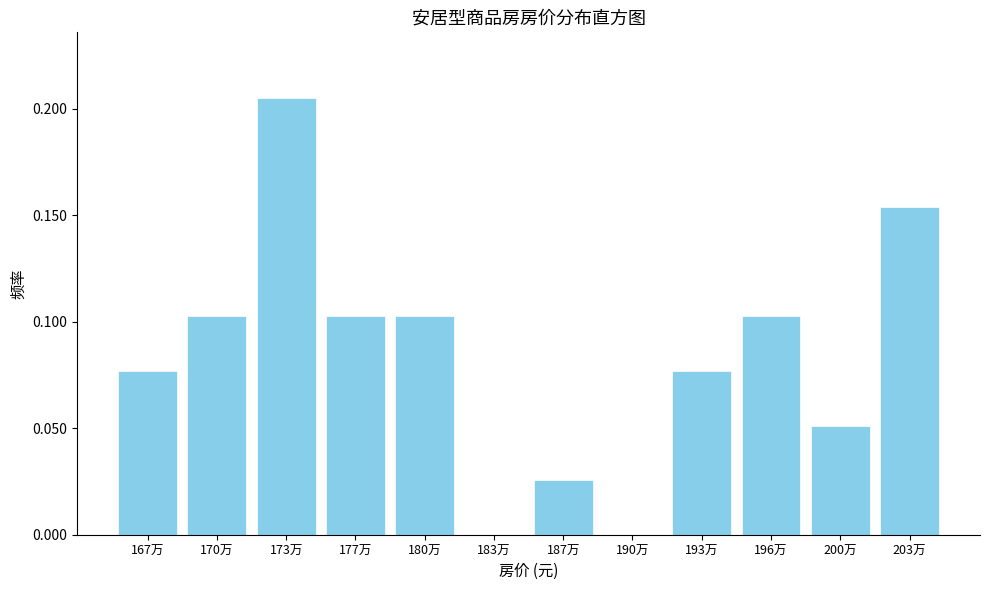

True or false: the data shows 0.1 at 190万.

False